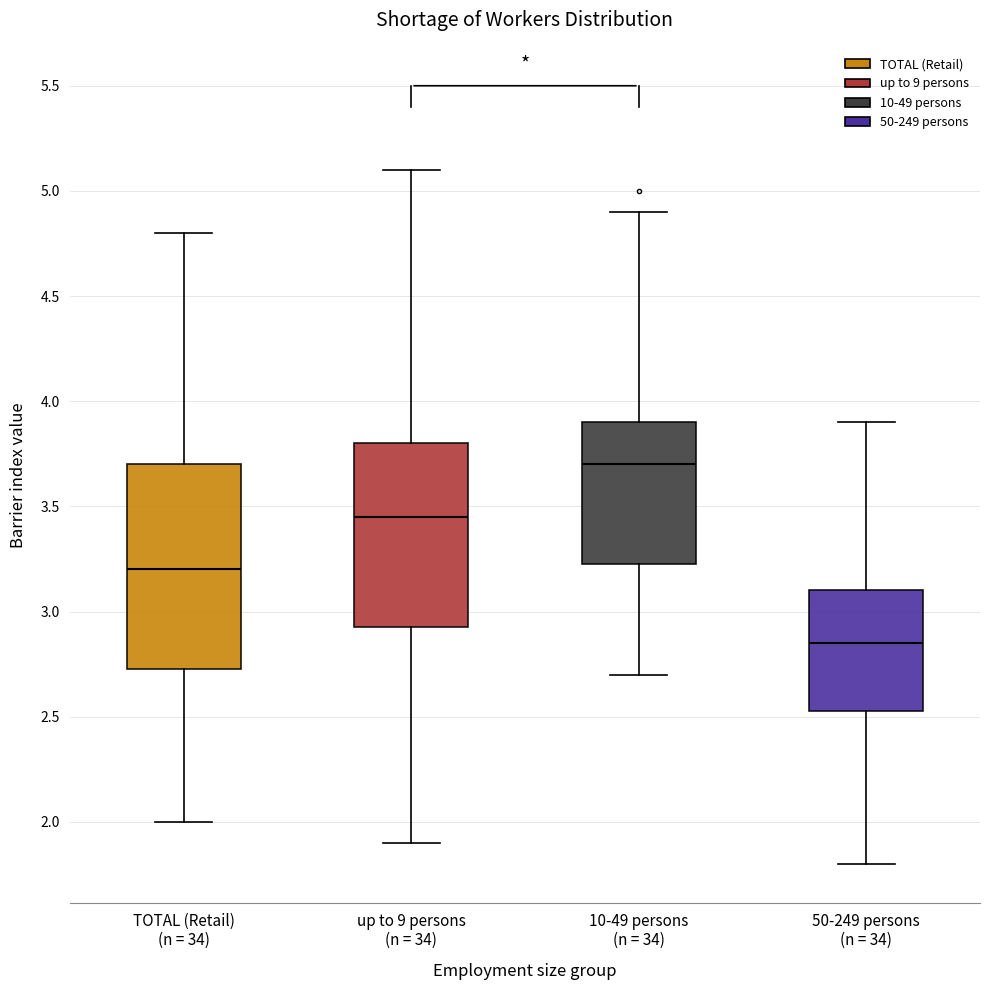

Which box is the tallest, from its lower edge to its upper edge?

TOTAL (Retail) (n = 34)